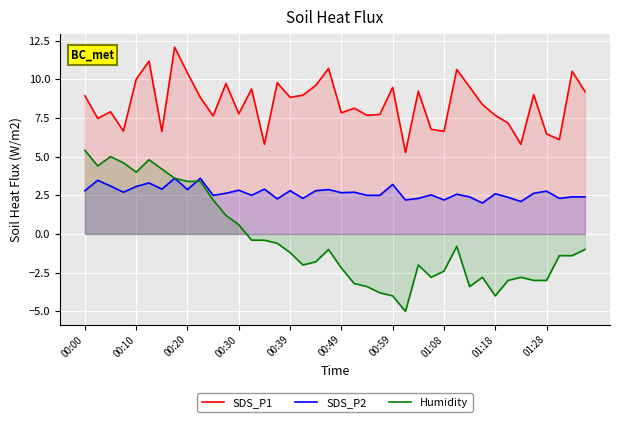

Which series has the widest spread of values?

Humidity